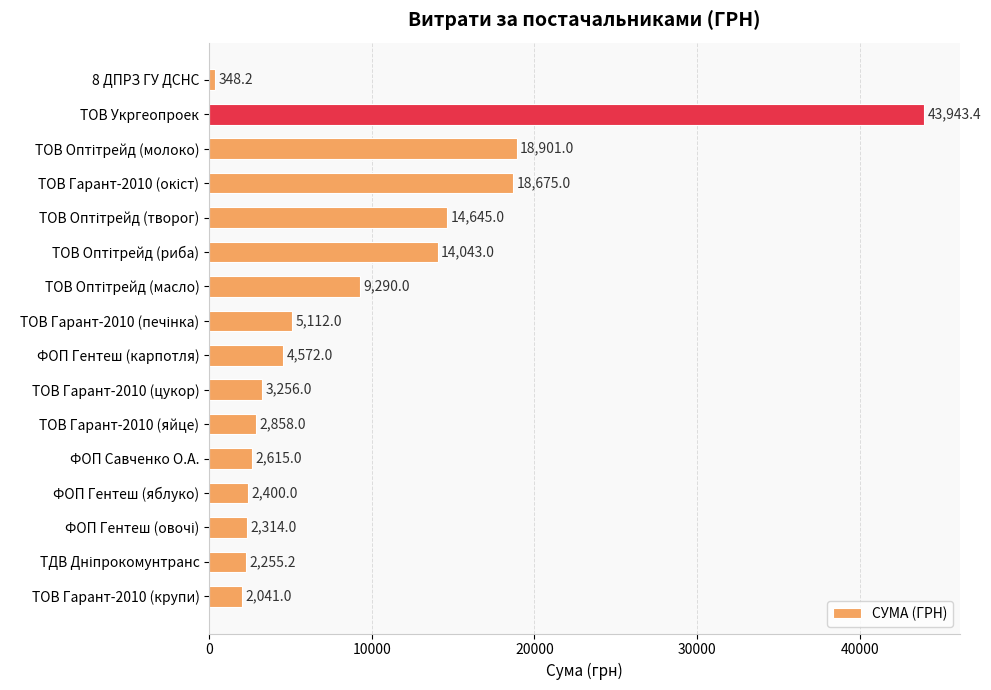

What is the average value?

9204.3